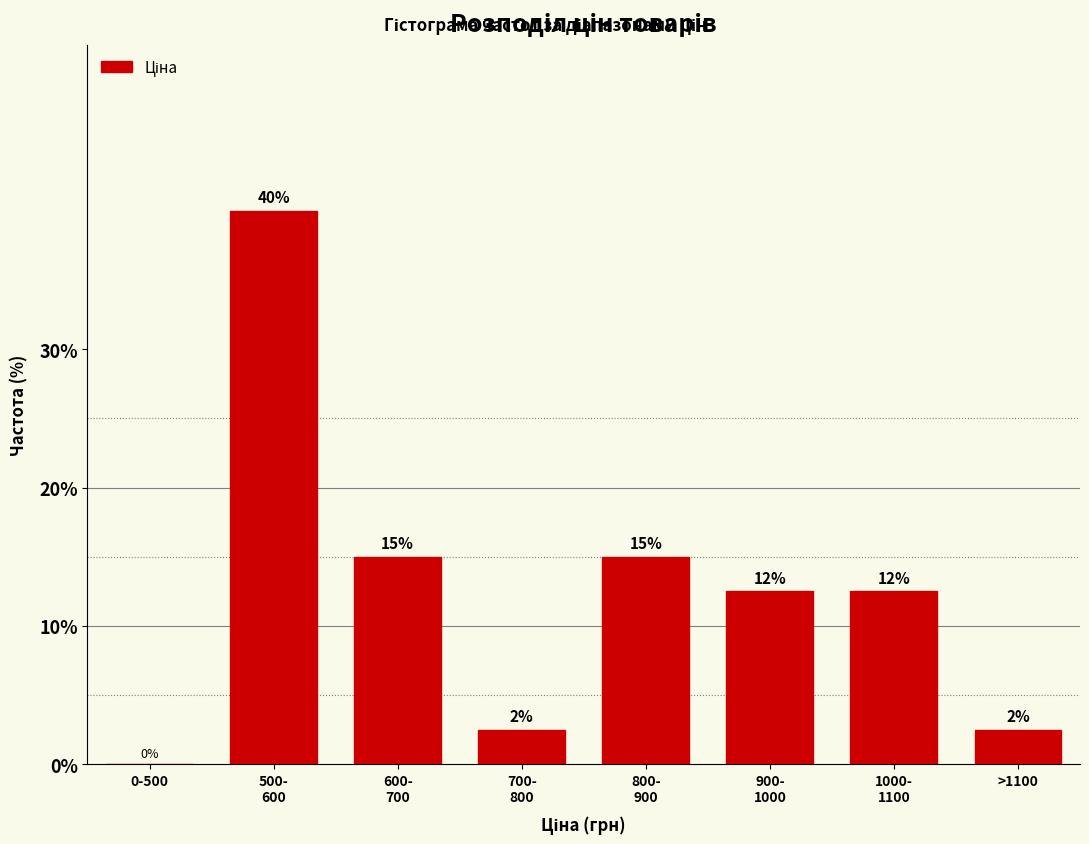

The chart shows a value of 0.6 at >1100. True or false?

False